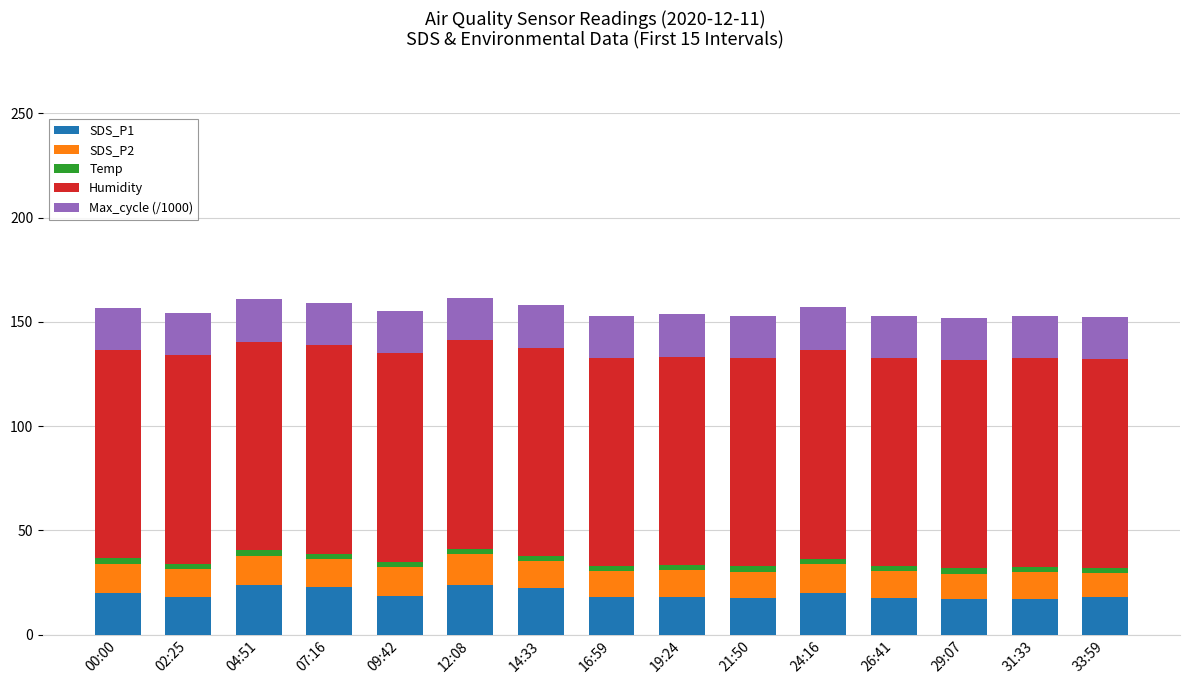

What is the highest value of the SDS_P1 series?

23.9